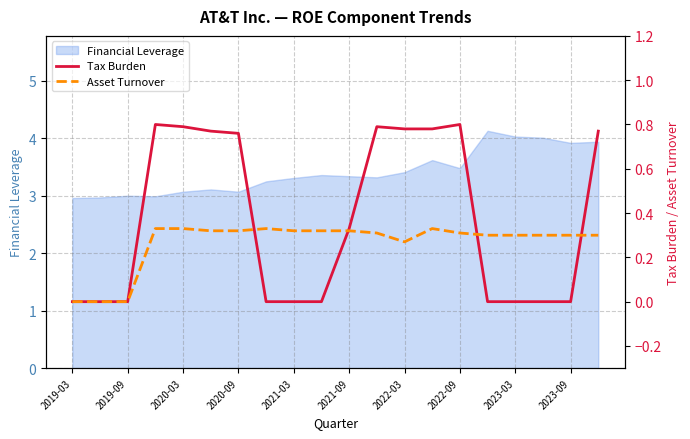

The value of Financial Leverage at 2019-09 is 1.8. True or false?

False